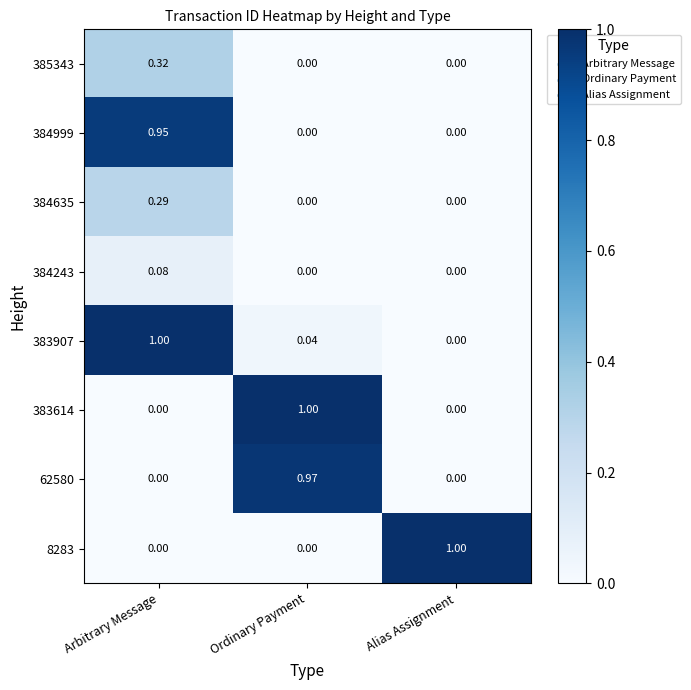

What is the total value across all series at Ordinary Payment?

2.0